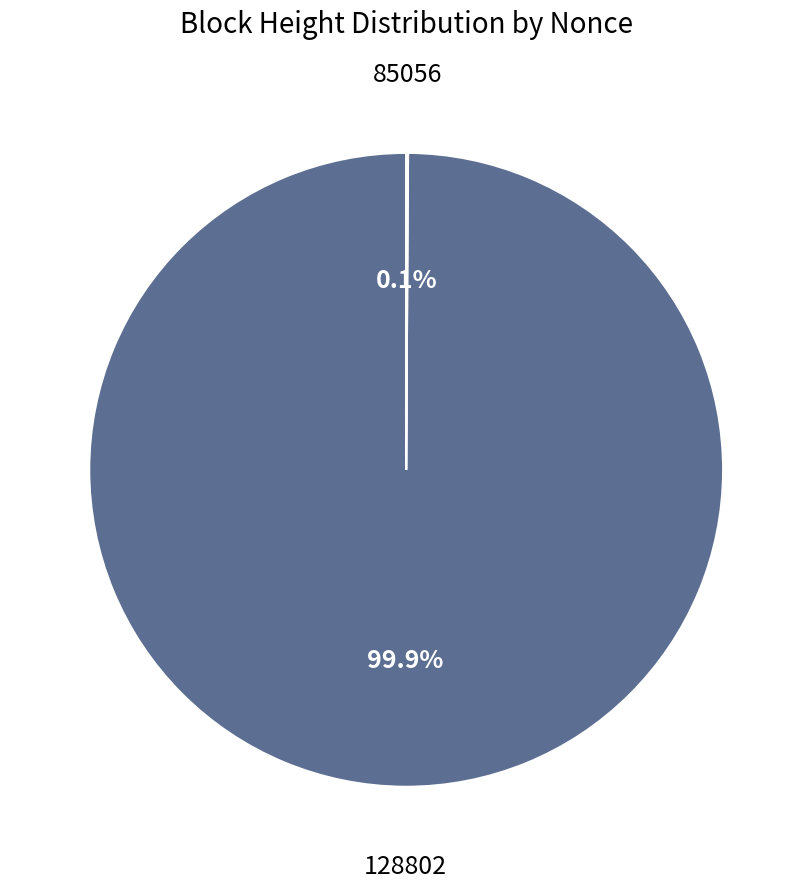

Is there a majority slice in this chart?

Yes